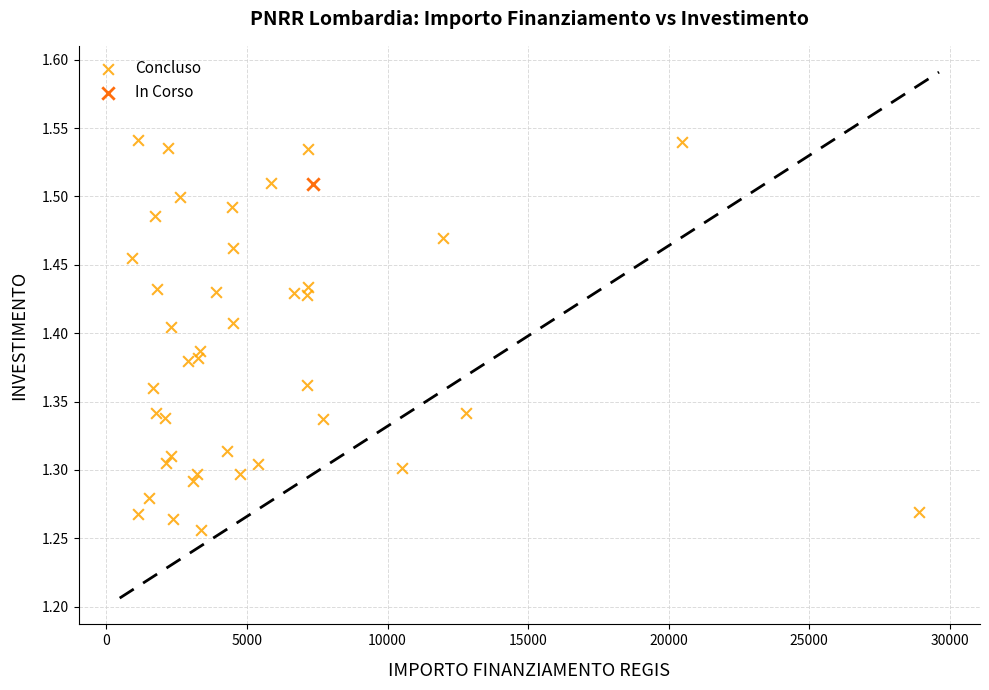

What are all the series names shown in the legend?

Concluso, In Corso